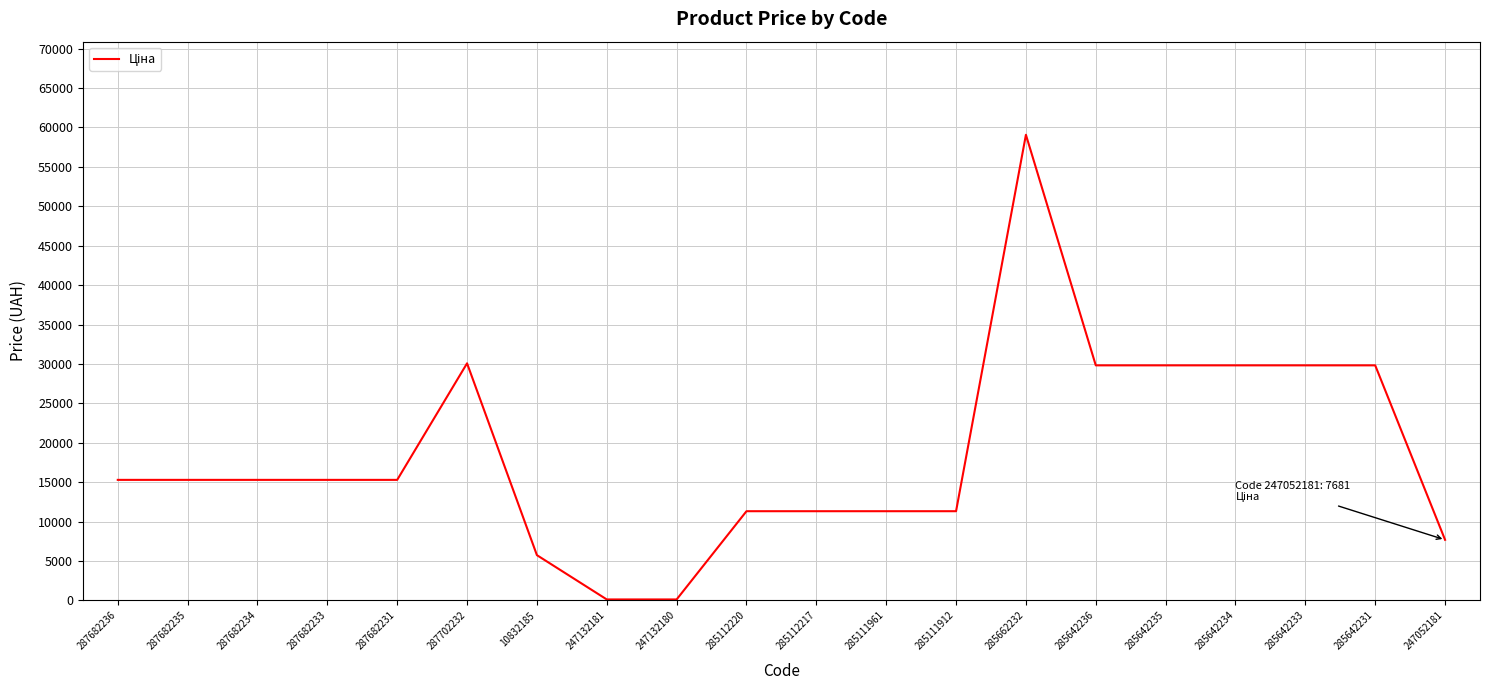

The chart shows a value of 23801.9 at 287682233. True or false?

False